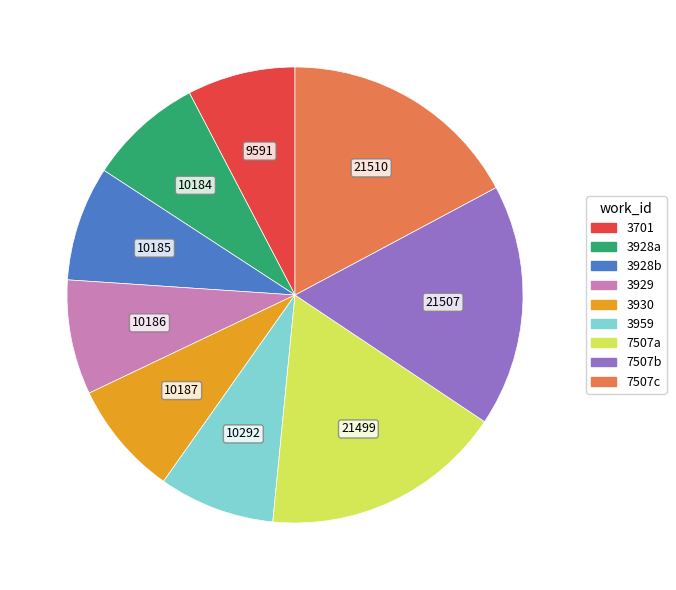

Is there a majority slice in this chart?

No